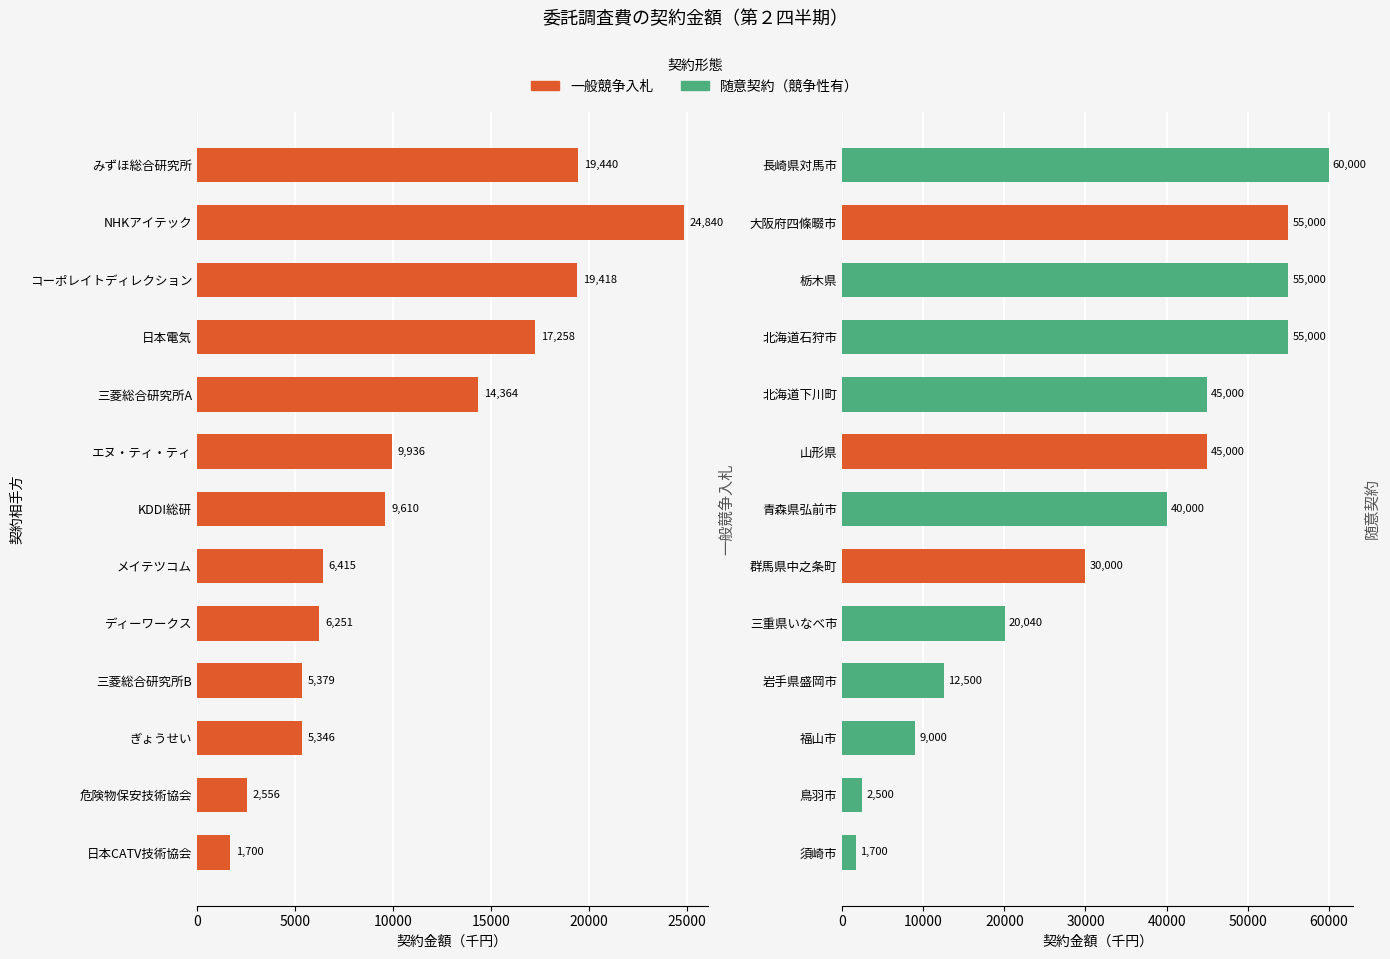

What is the change in value from ディーワークス to ぎょうせい?

-905